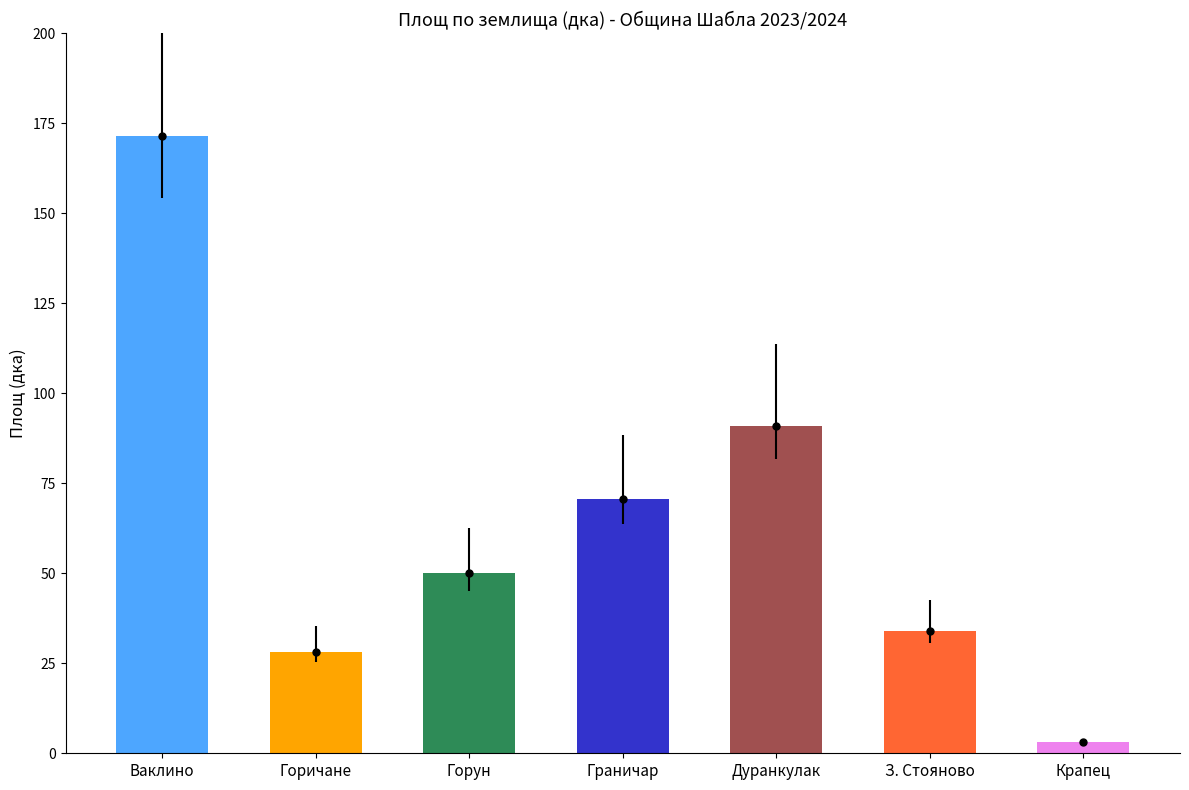

What position from the left is Дуранкулак?

5